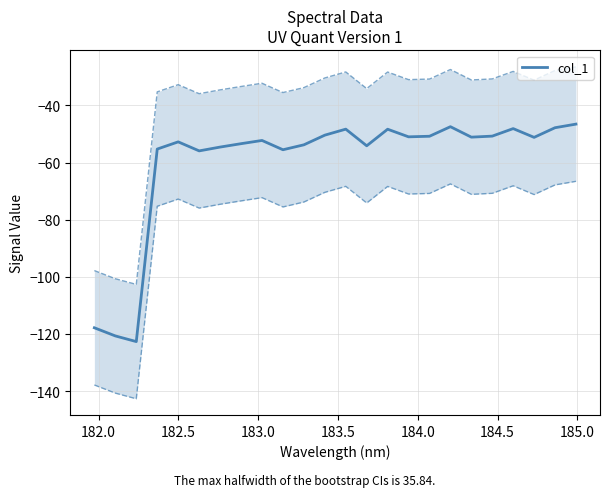

What is the minimum value for col_1?

-122.6